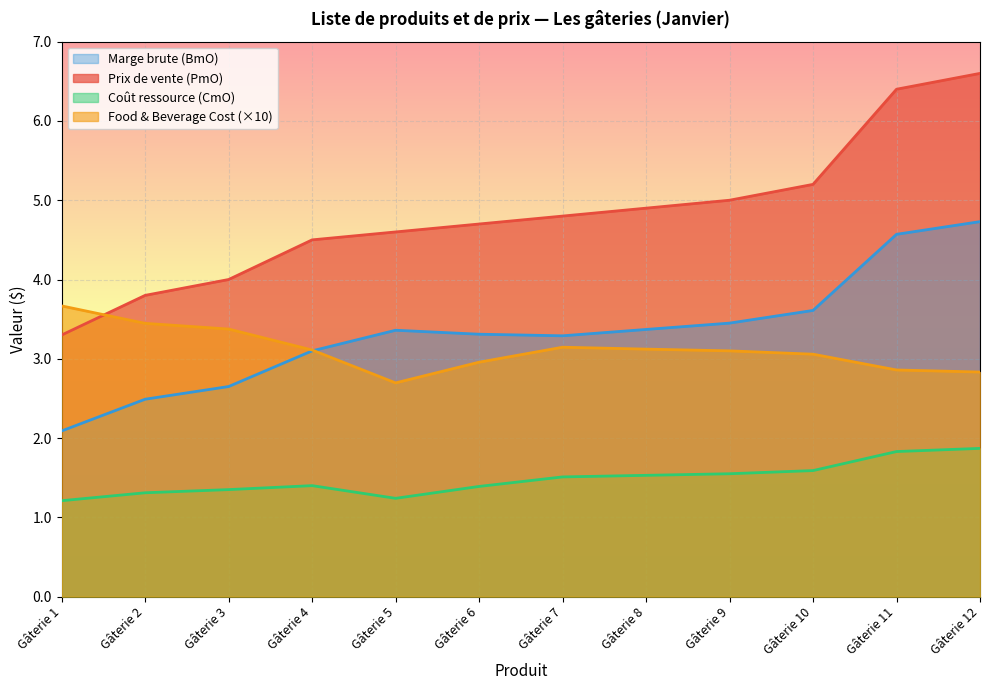

What is the sum of the Coût ressource (CmO) values at Gâterie 7 and Gâterie 3?

2.9